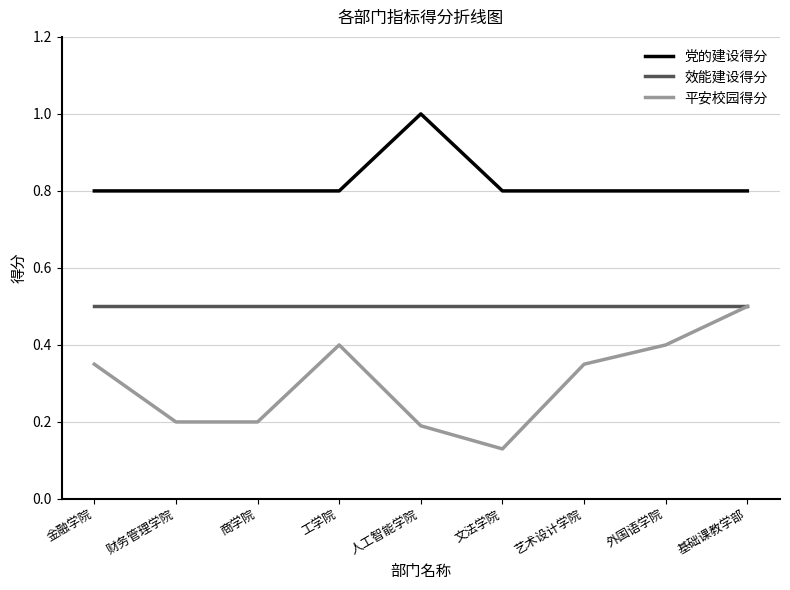

Between 文法学院 and 艺术设计学院, which series saw the biggest shift?

平安校园得分